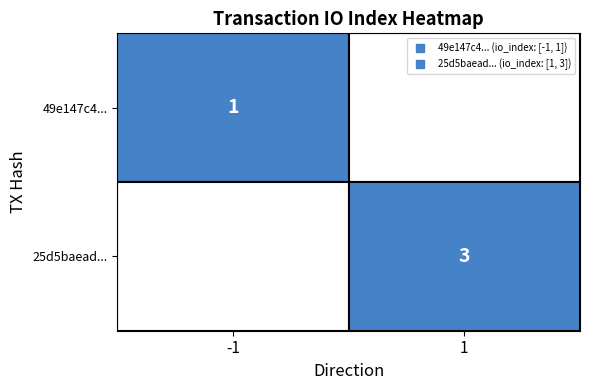

What is the greatest value displayed?

3